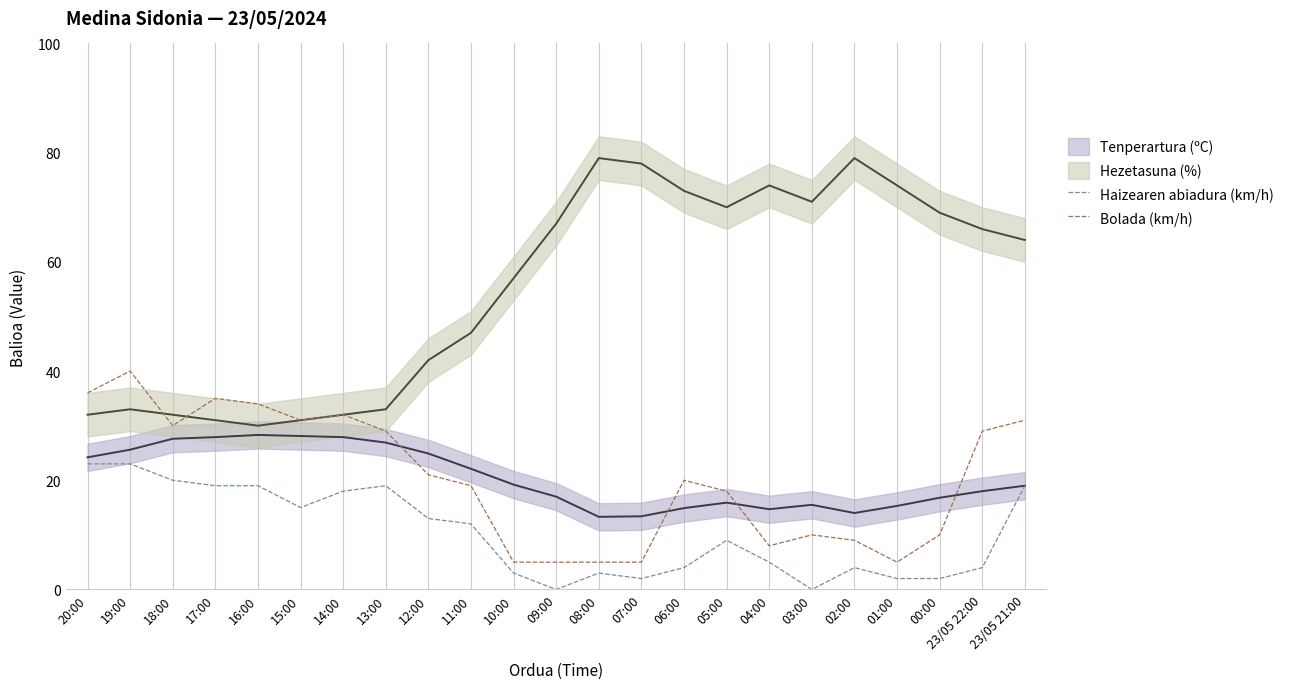

What is the sum of all Bolada (km/h) values?

467